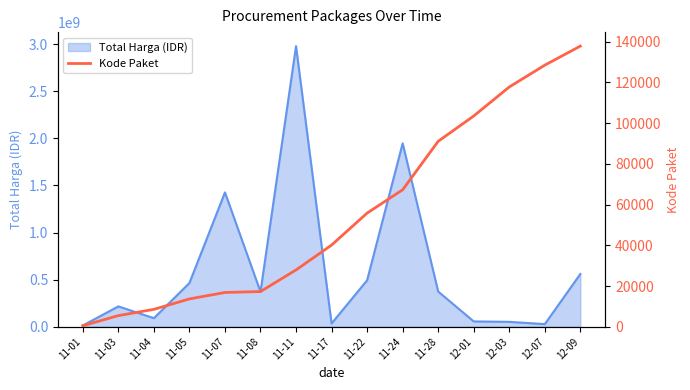

Where is Total Harga (IDR) nearest to the value 1495775370?

11-07